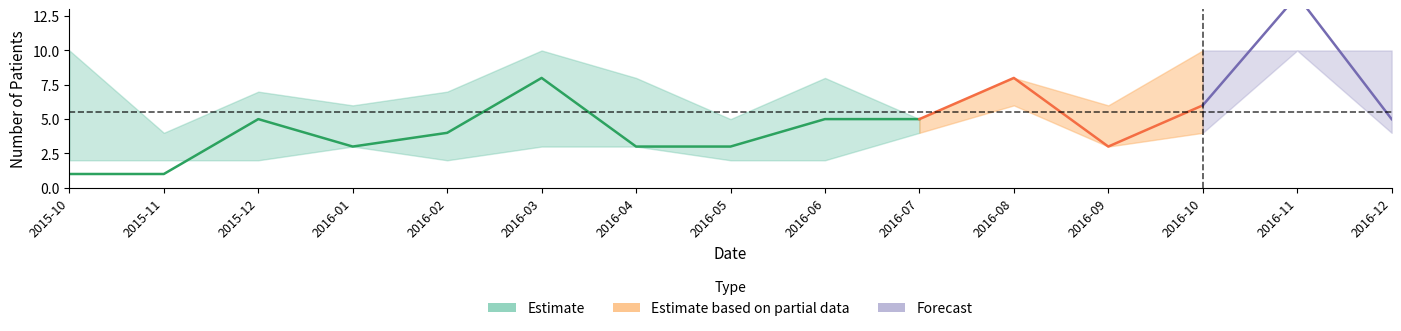

True or false: total_recruited has a value of 11 at 2016-08.

False